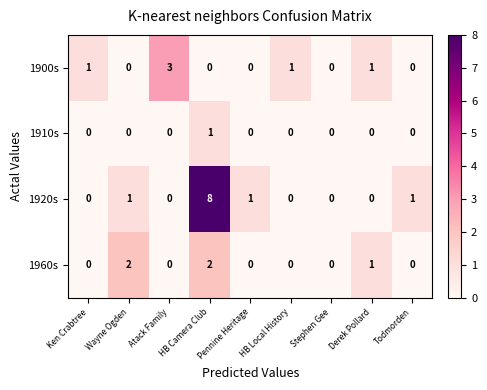

The 1900s series shows -1 at HB Camera Club. True or false?

False